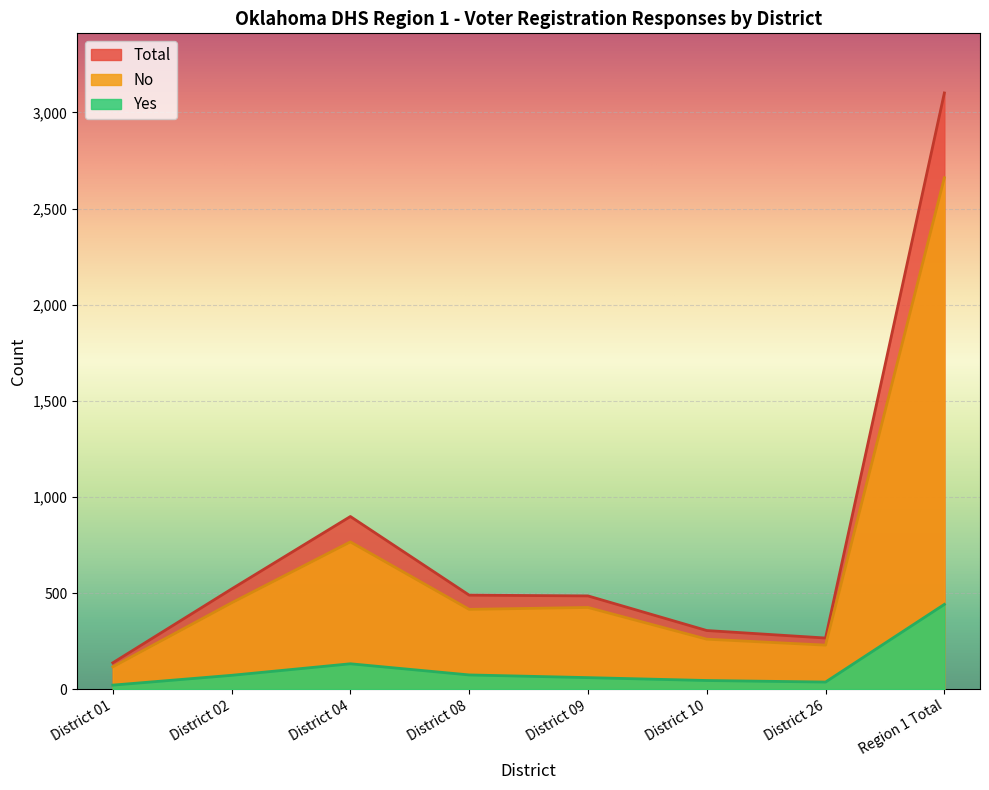

The Total series shows 305 at District 10. True or false?

True